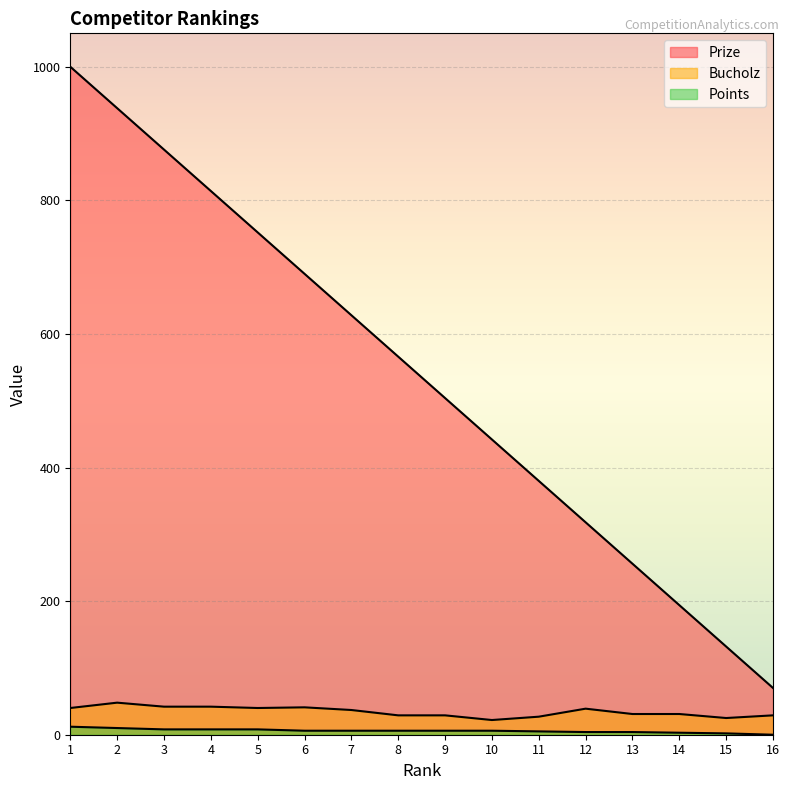

True or false: Points has a value of 10 at 2.

True